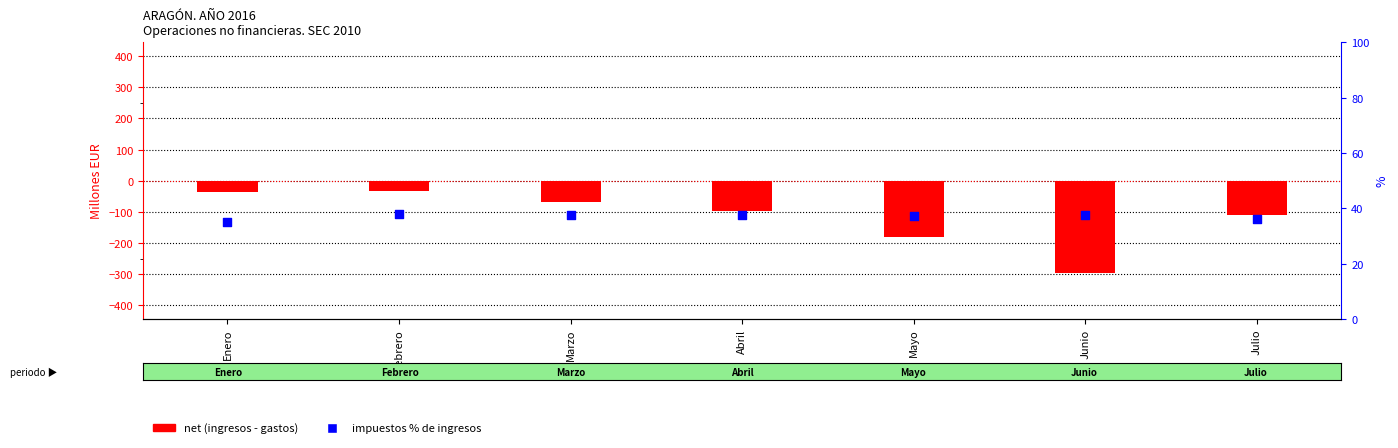

Which series has the widest spread of Y values?

net (ingresos - gastos)